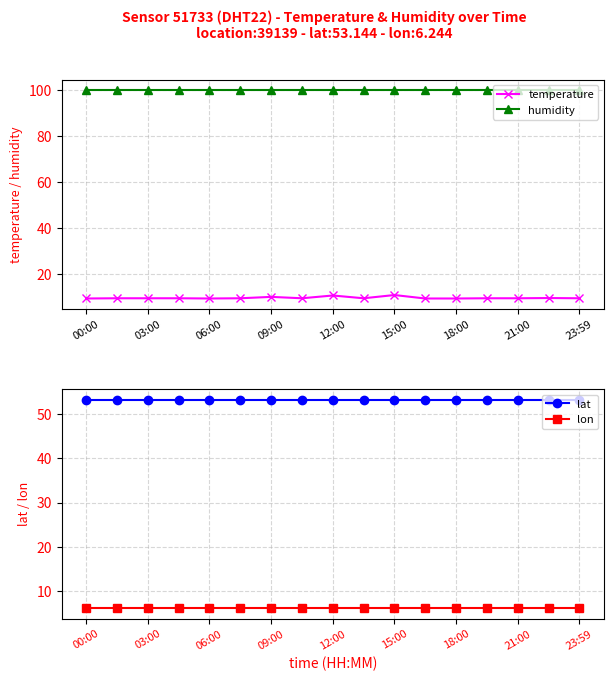

What is the value of the humidity point at the 3rd from the left?

99.9